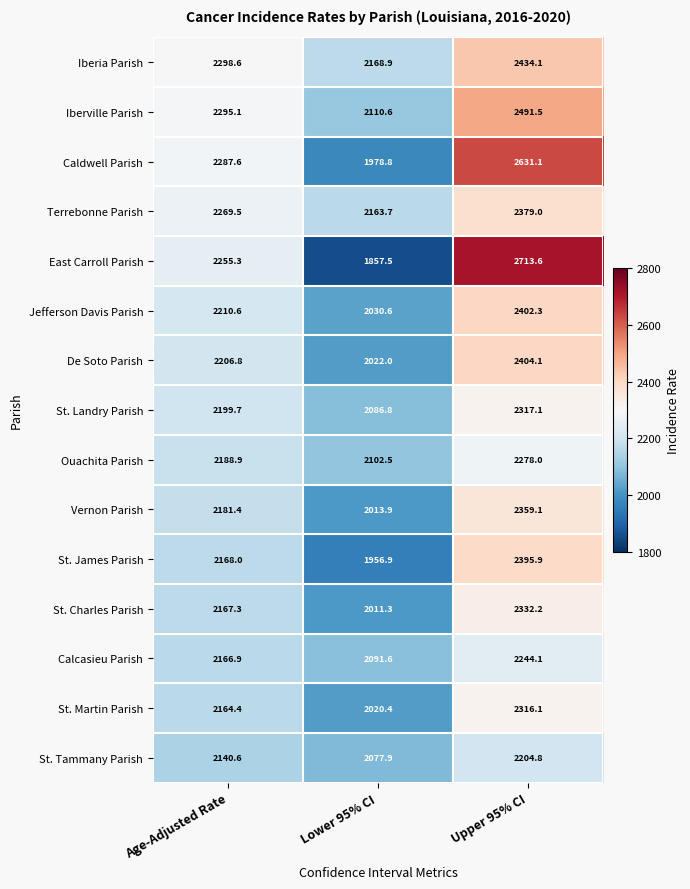

Which series has the widest spread of values?

East Carroll Parish